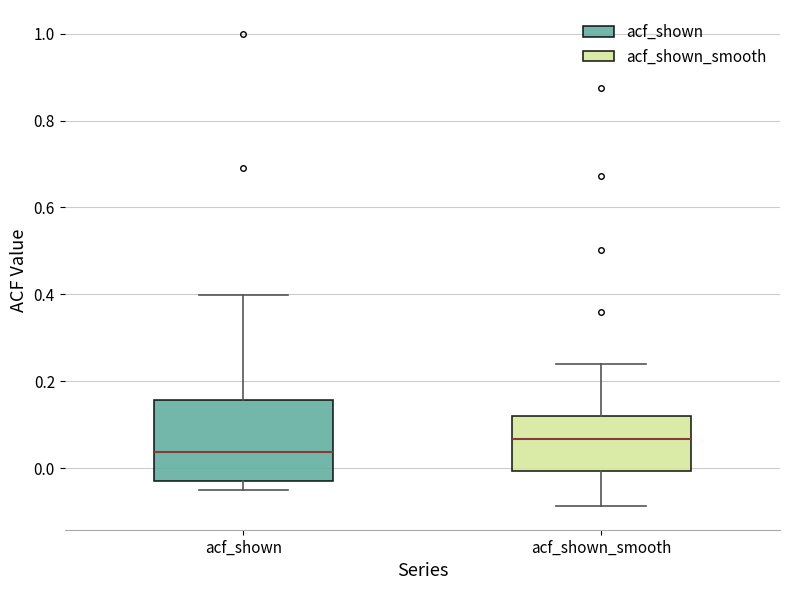

Reading left to right, read every box against the y-axis: the position of its median line, the range the box covers, and the ends of its whiskers. The values are not printed on the chart, so give them approximately, as read against the axis.

acf_shown: median 0.04, box -0.02 to 0.16, whiskers -0.04 to 0.40
acf_shown_smooth: median 0.06, box 0.00 to 0.12, whiskers -0.08 to 0.24